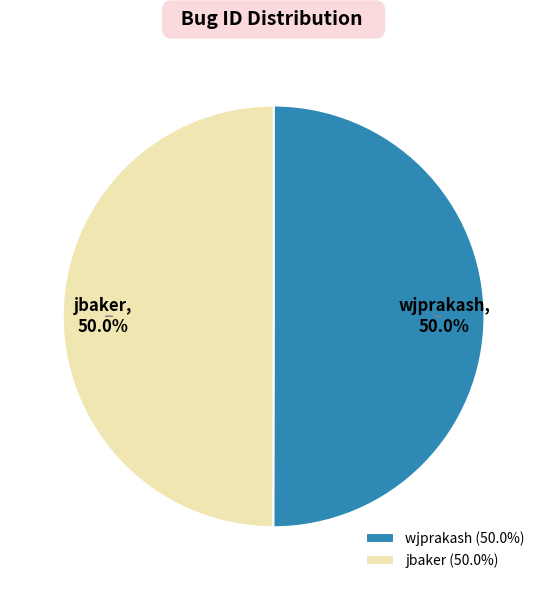

To the nearest percent, what is the average slice percentage?

50%